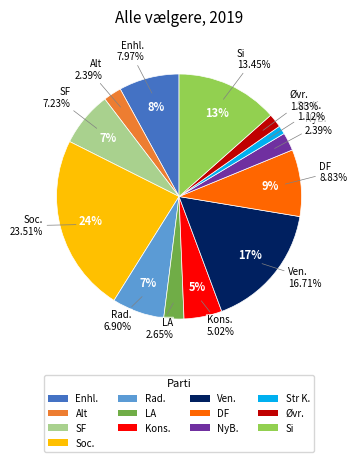

What is the change in value from Kons. to DF?

+3.8